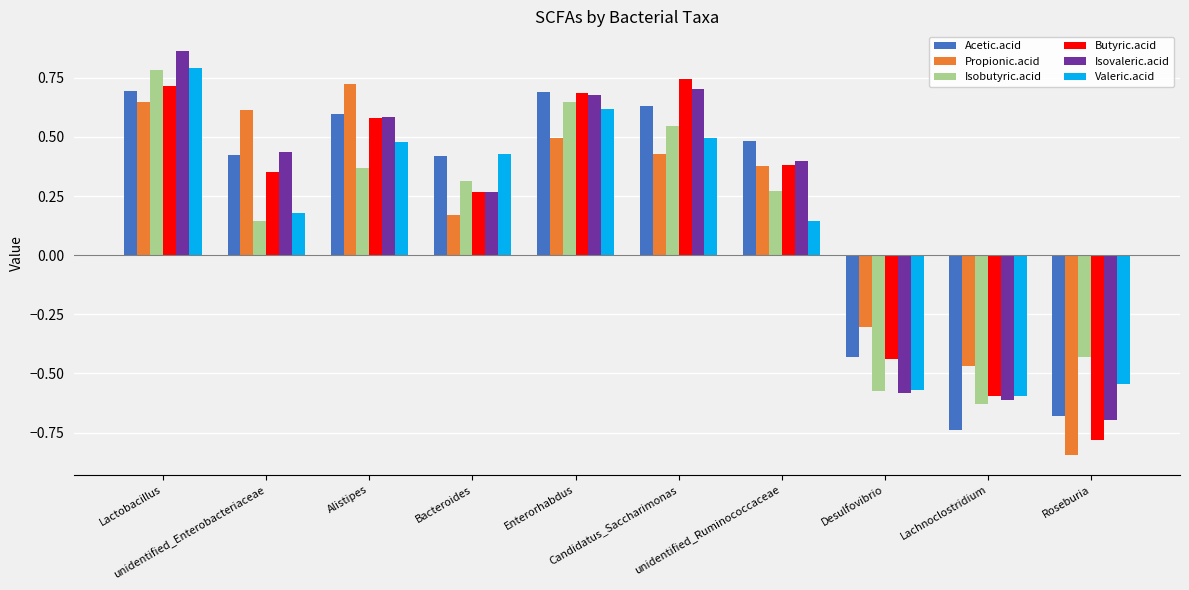

How many Butyric.acid values are between 0 and 1?

7